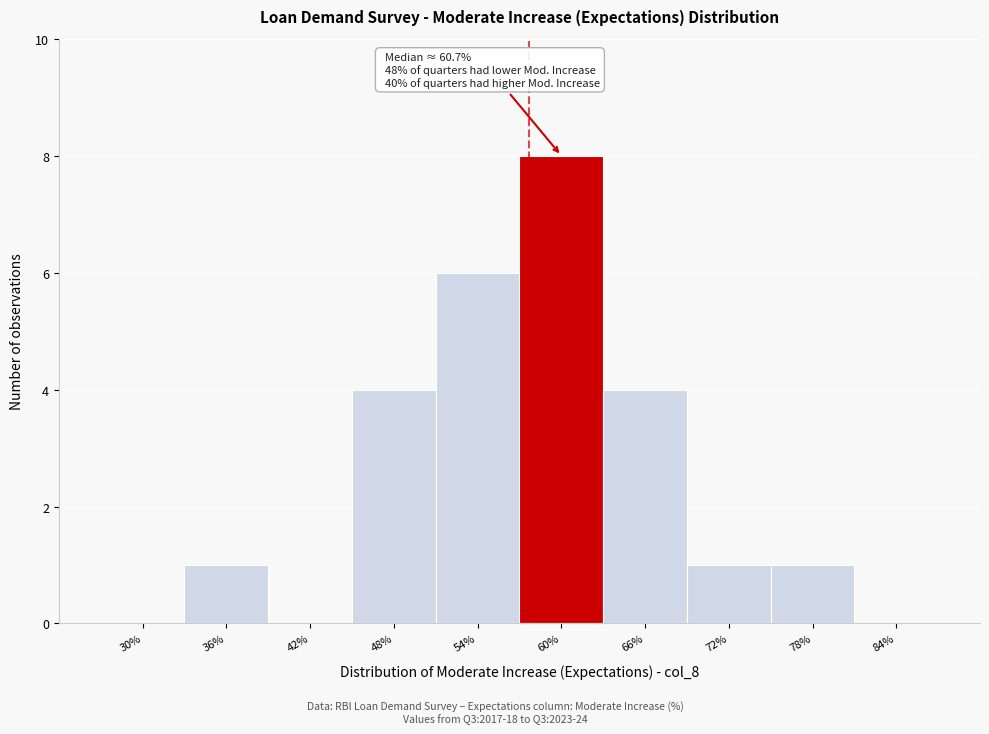

Reading left to right, what are all the values shown in this chart?

30%=0	36%=1	42%=0	48%=4	54%=6	60%=8	66%=4	72%=1	78%=1	84%=0